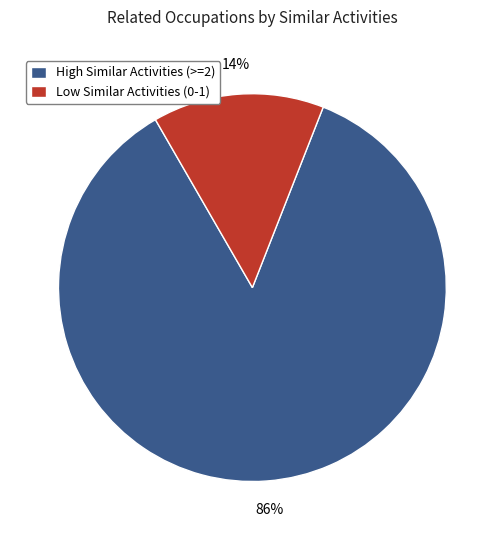

Which has a higher value, High Similar Activities (>=2) or Low Similar Activities (0-1)?

High Similar Activities (>=2)